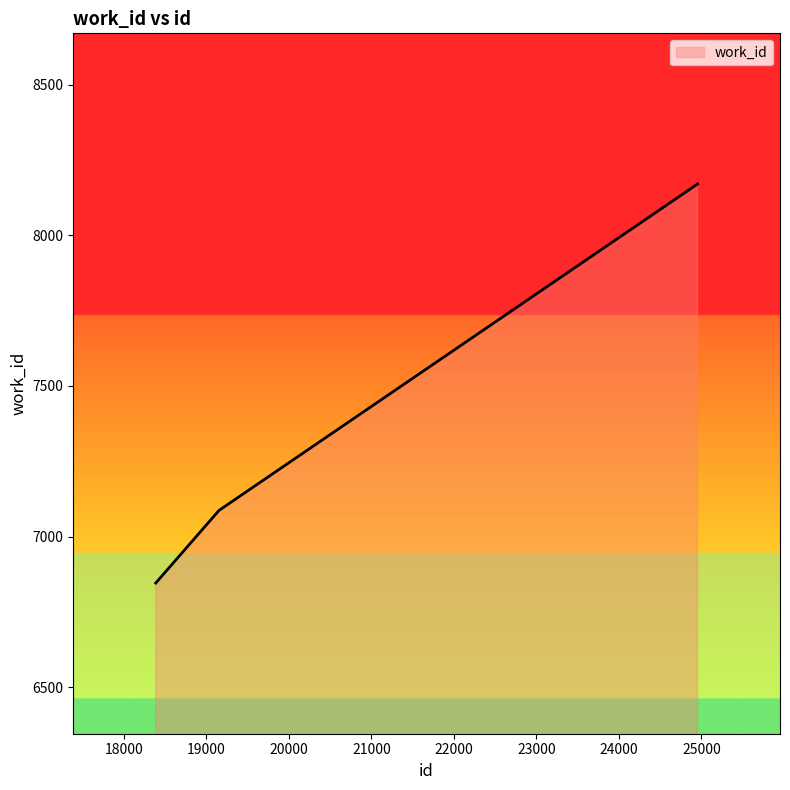

What is the difference between the maximum and minimum values?

1324